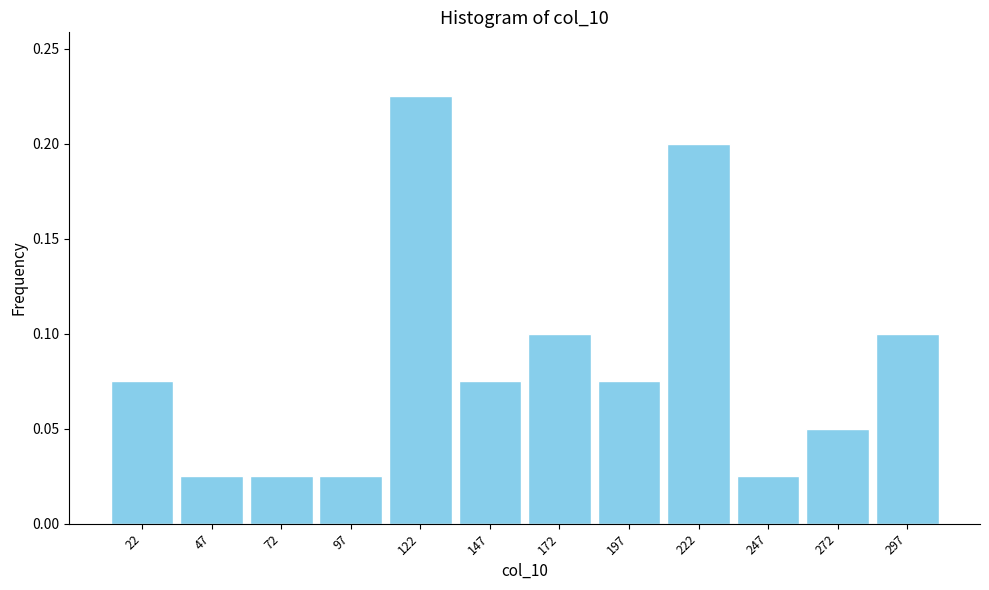

How tall is the bar that spans 235 to 260 on the x-axis? The values are not printed on the chart, so give them approximately, as read against the axis.

0.025